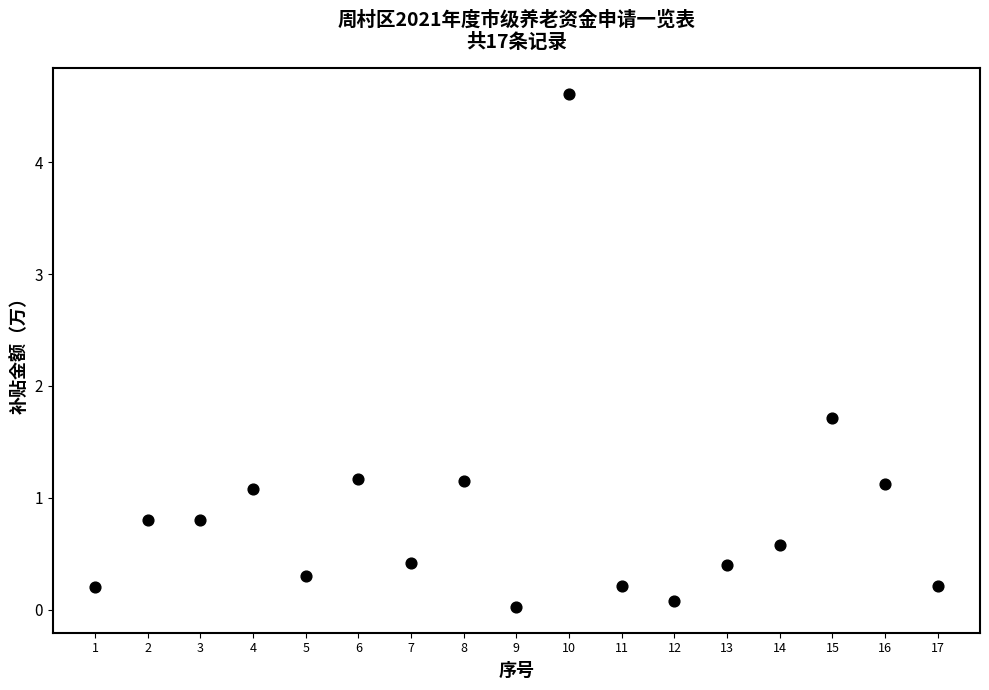

What Y value in the scatter plot is closest to 2?

1.7